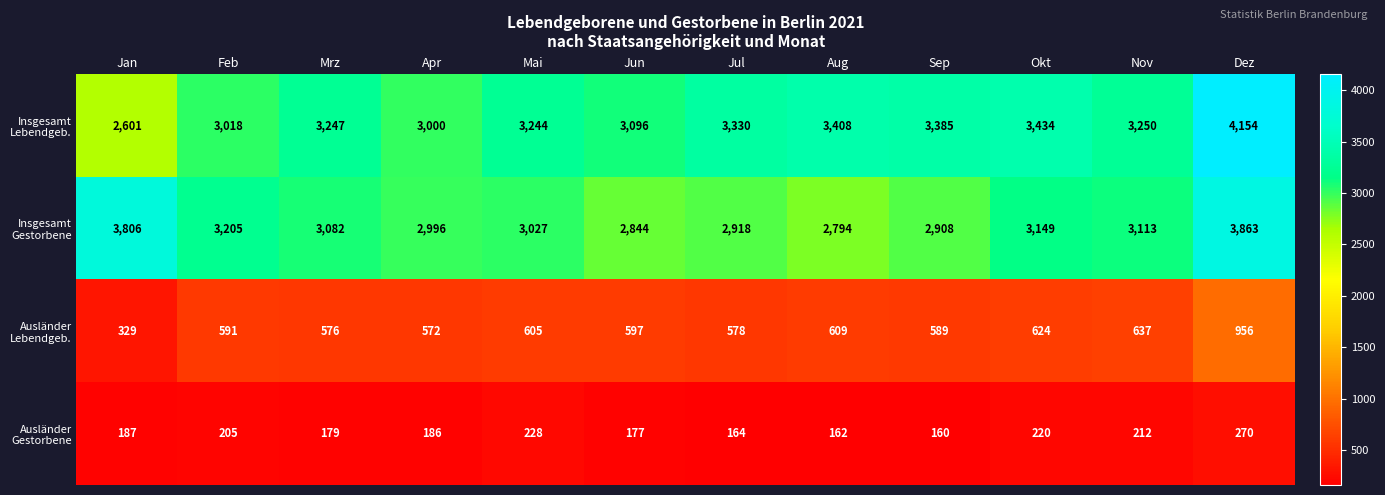

What is the difference between the highest and lowest values at Jan?

3619